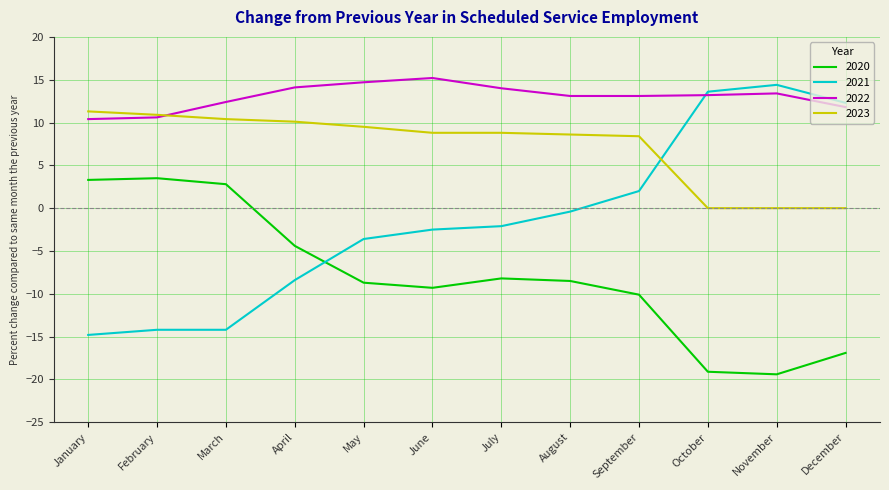

Count the number of categories in the chart.

12